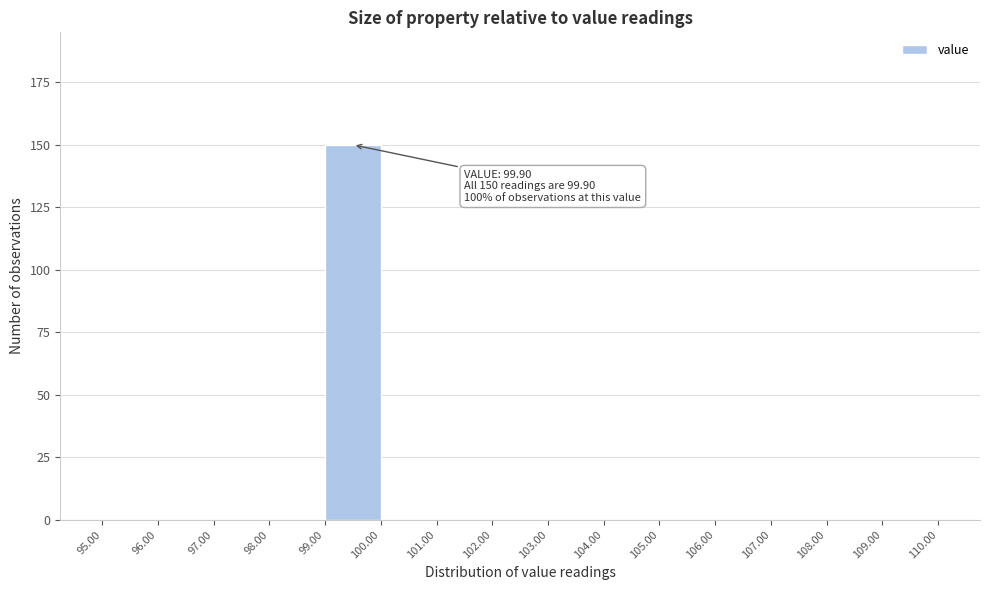

Which range on the x-axis has the tallest bar?

99.00 to 100.00